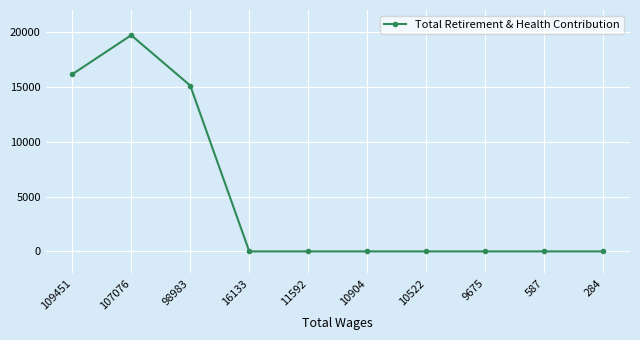

Does the chart have visible grid lines?

Yes